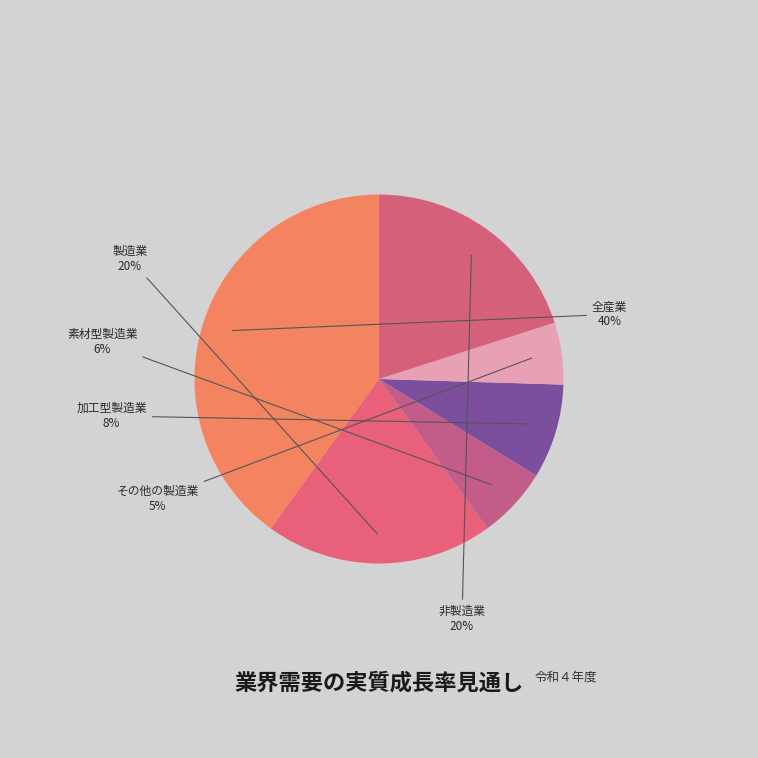

Which slice is the smallest?

その他の製造業